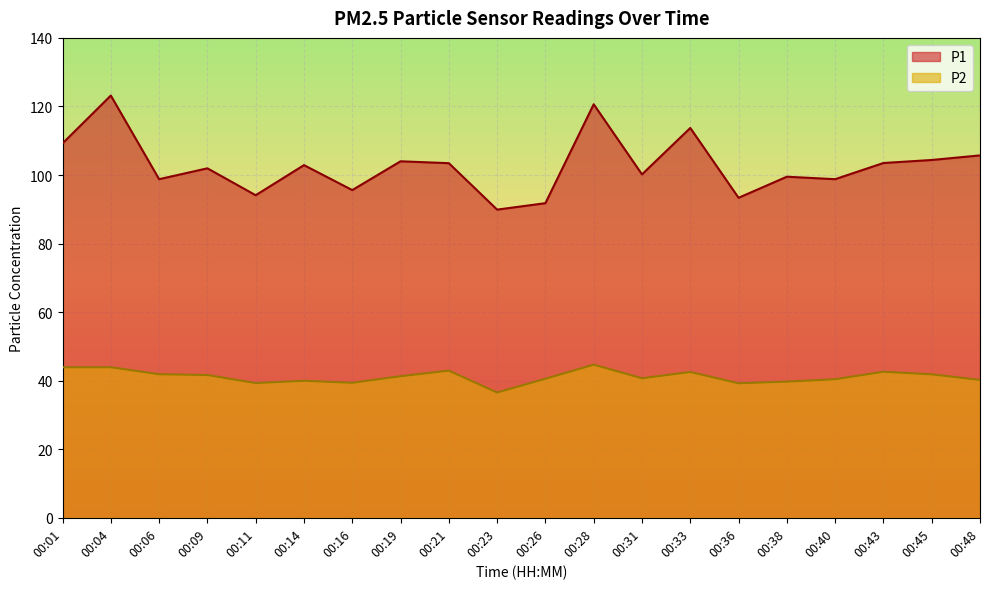

At which label does P2 first exceed 41?

00:01